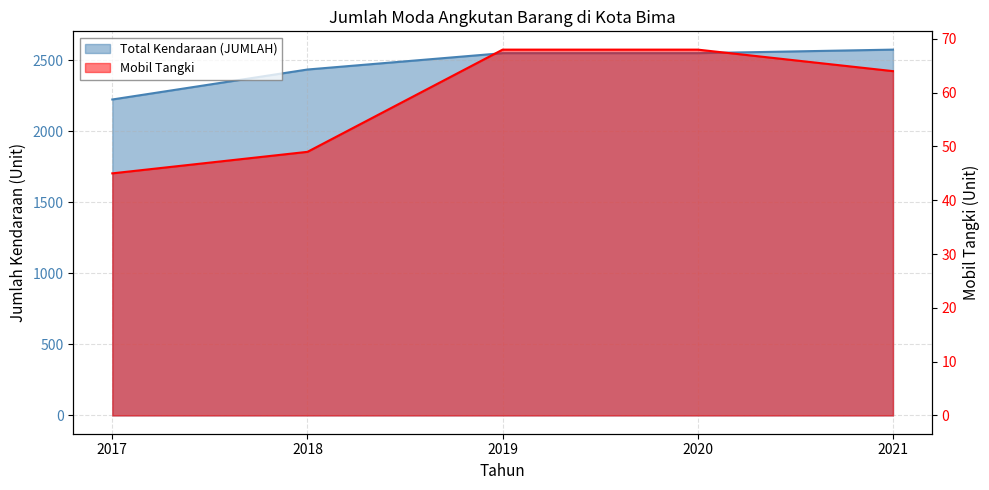

What is the lowest value of the Mobil Tangki series?

45